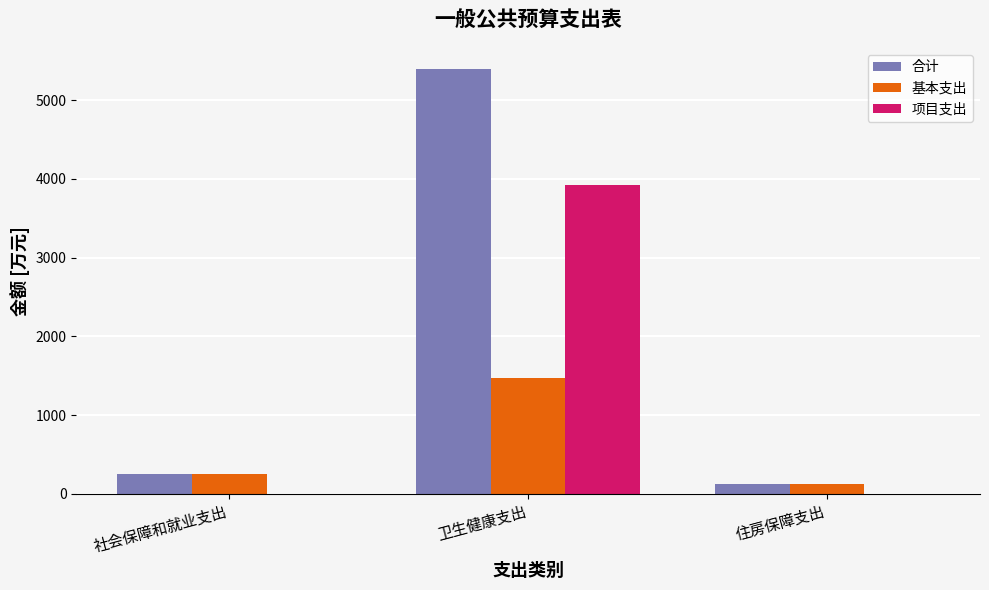

Which category has the highest value in the 合计 series?

卫生健康支出